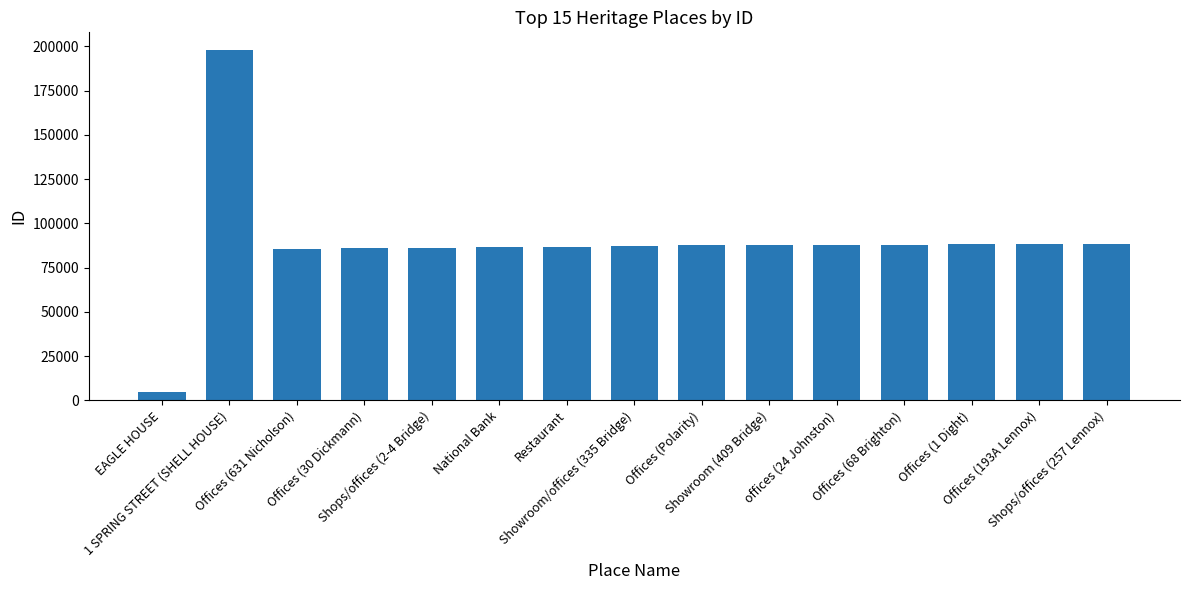

Is it true that the value at EAGLE HOUSE is 4698?

True